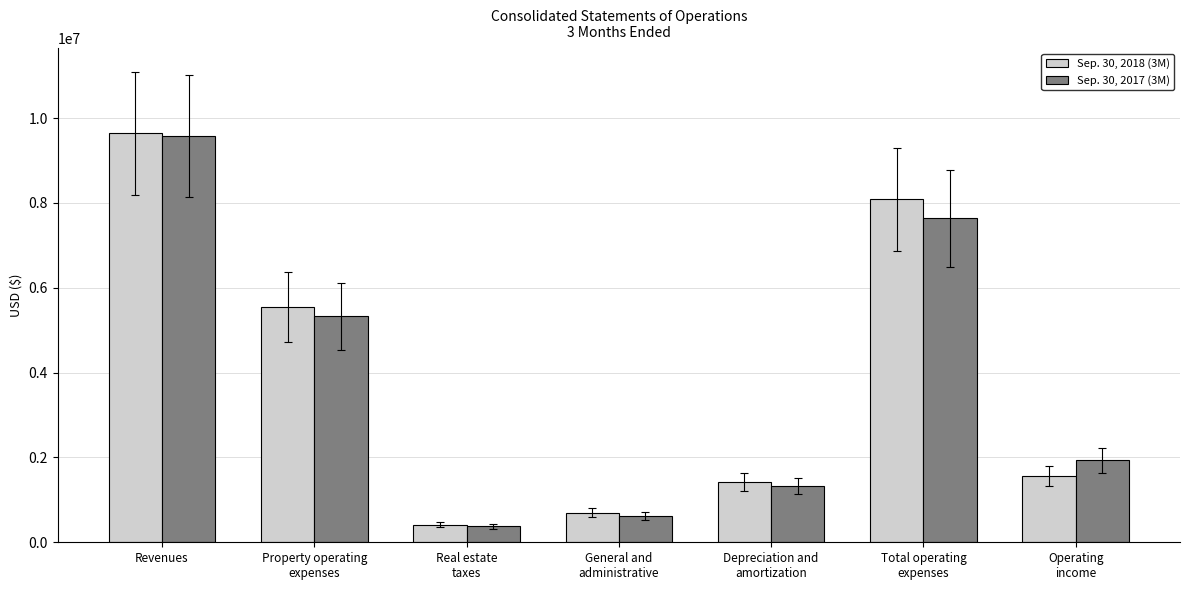

At how many categories does at least one series exceed 5057239?

3